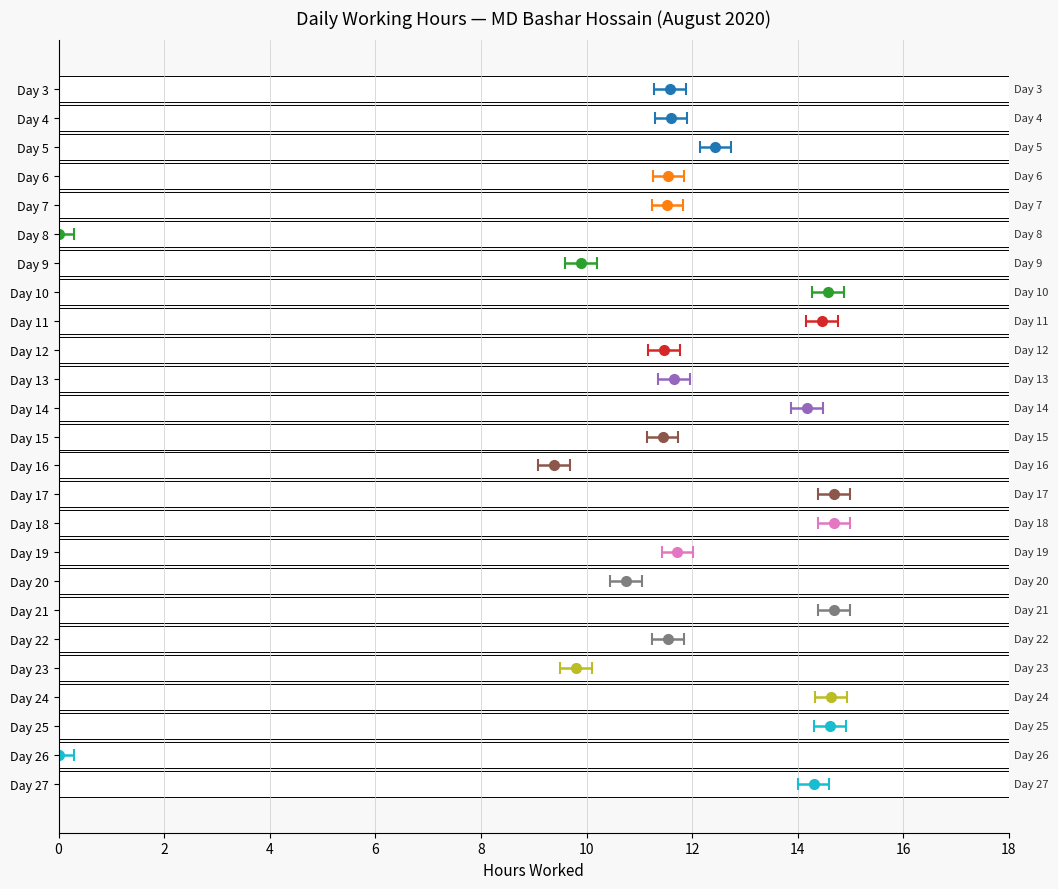

What value does the data have at Day 25?

14.6